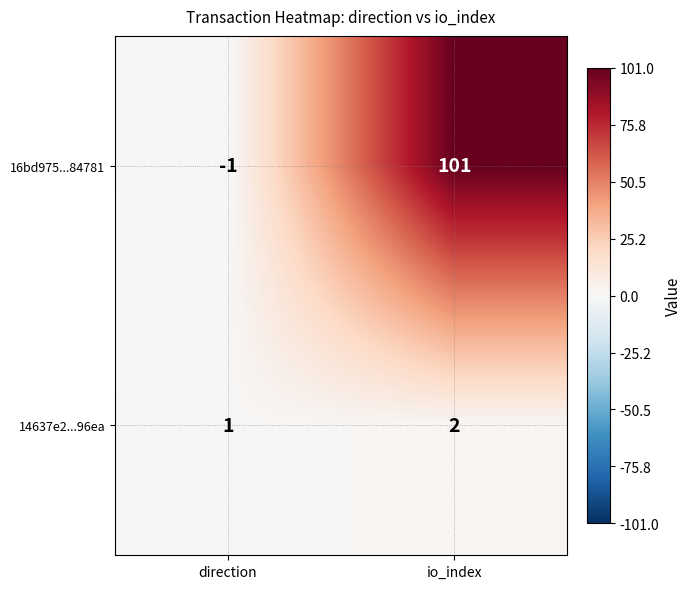

At direction, list the series in order from largest to smallest.

14637e2...96ea, 16bd975...84781